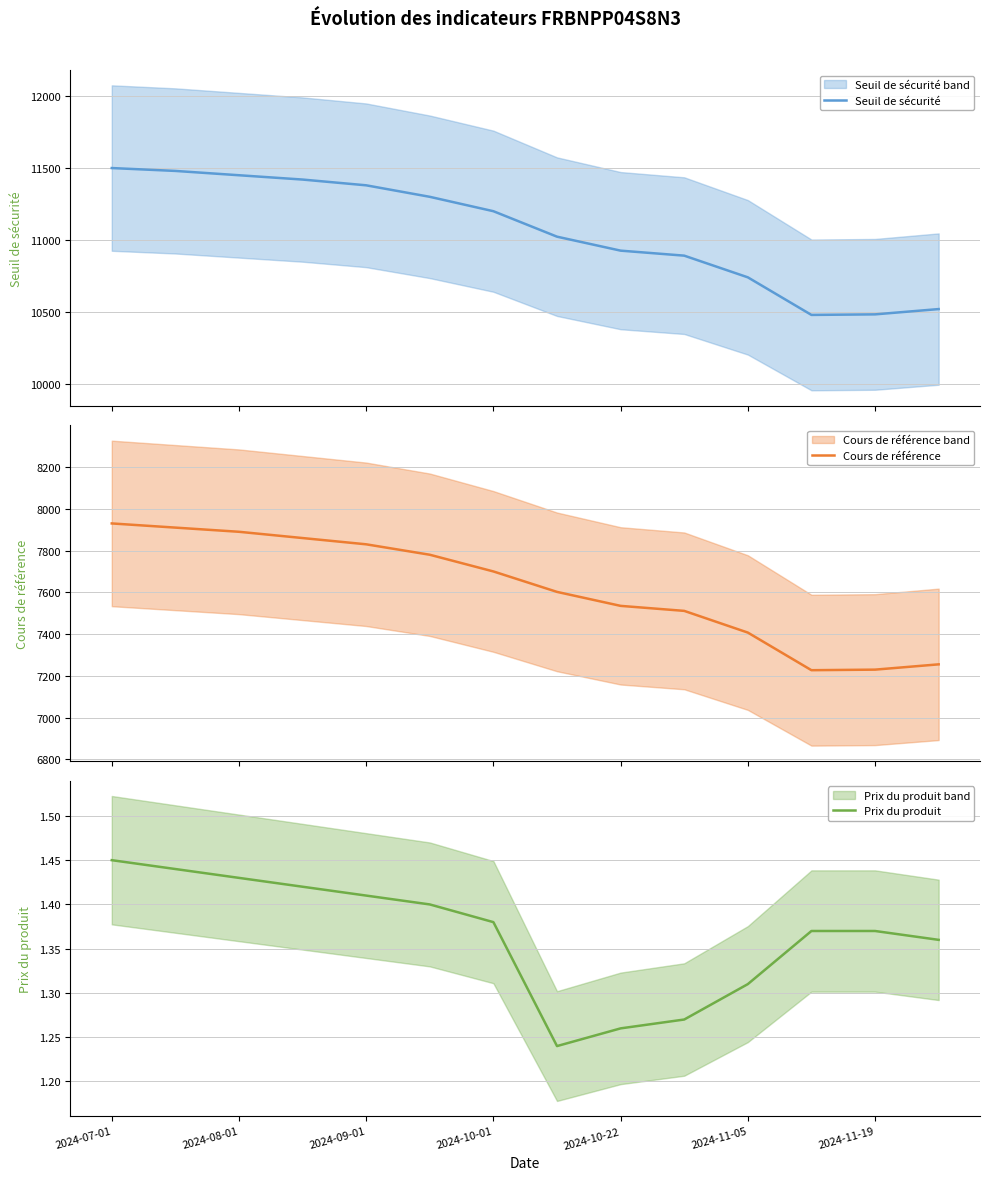

Reading left to right, list all the values displayed in this chart.

Seuil de sécurité: 11500.0	11480.0	11450.0	11420.0	11380.0	11300.0	11200.0	11023.0	10925.9	10891.1	10740.4	10479.1	10483.0	10519.8
Cours de référence: 7930.0	7910.0	7890.0	7860.0	7830.0	7780.0	7700.0	7602.1	7535.1	7511.1	7407.1	7227.0	7229.6	7255.0
Prix du produit: 1.4	1.4	1.4	1.4	1.4	1.4	1.4	1.2	1.3	1.3	1.3	1.4	1.4	1.4